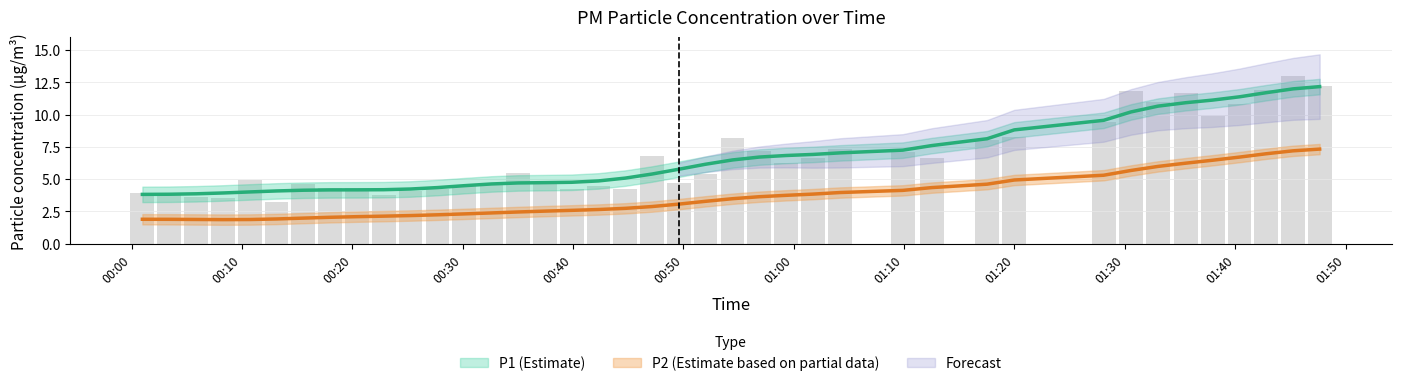

What is the average value of the P2 series?

3.6